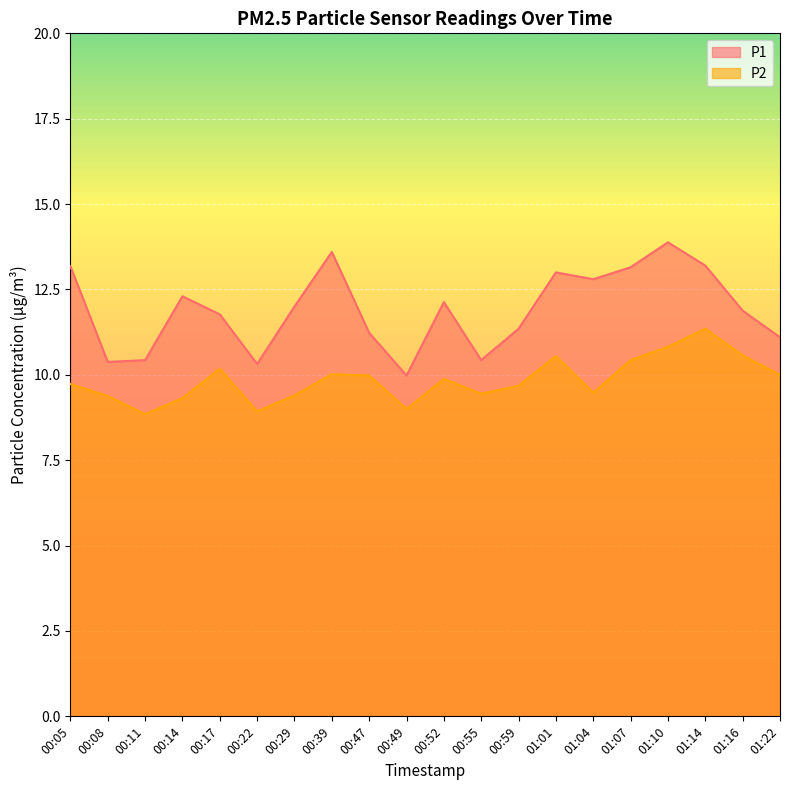

Does the chart display data point markers on the line(s)?

No